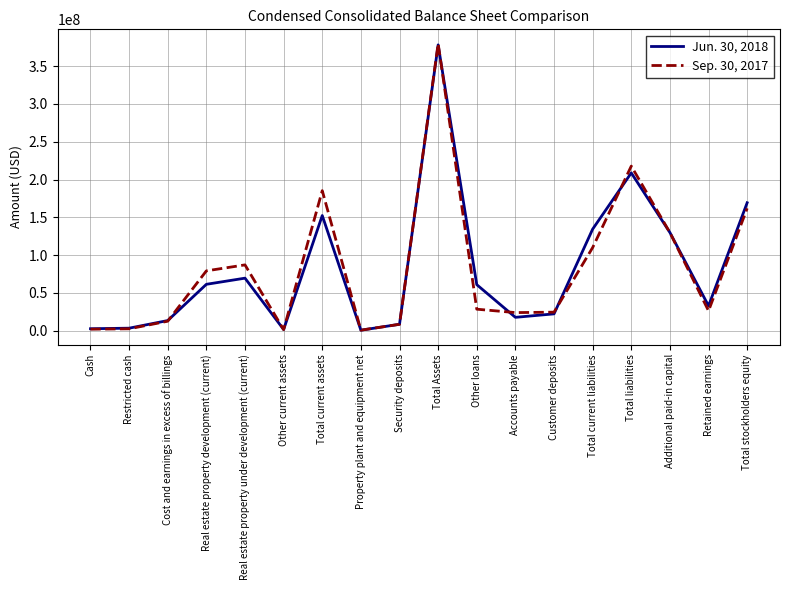

Which series has the widest spread of values?

Sep. 30, 2017